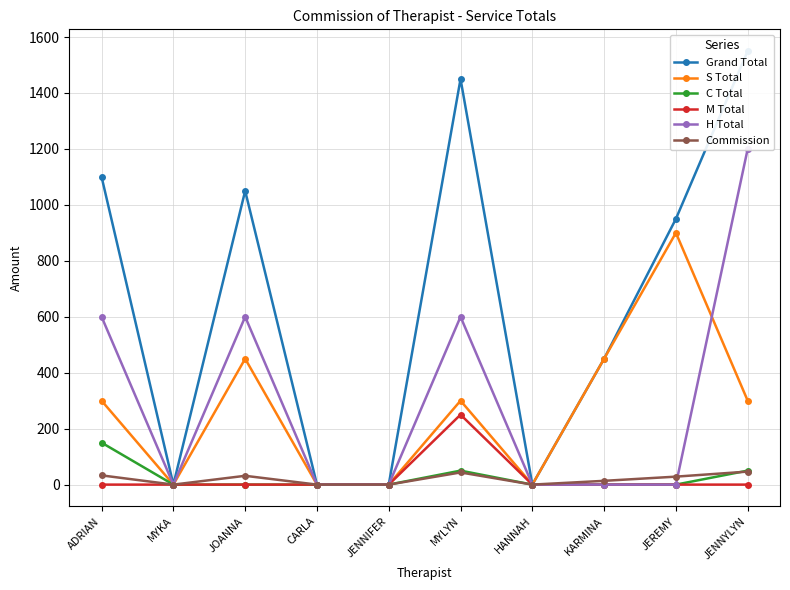

Rank the series at JOANNA from lowest to highest value.

C Total, M Total, Commission, S Total, H Total, Grand Total